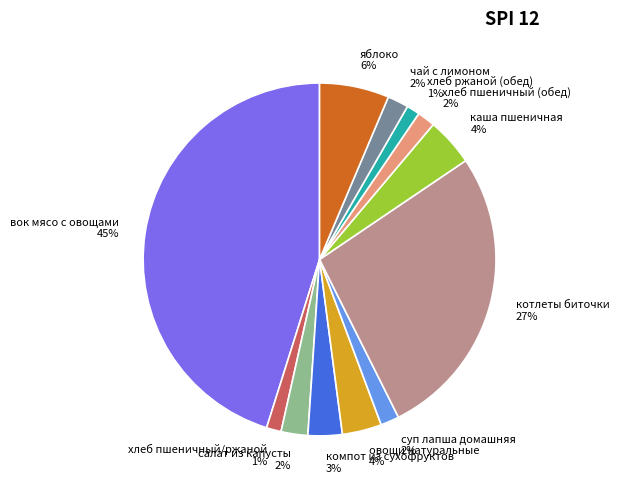

Is it true that хлеб пшеничный/ржаной is 1% of the pie?

True